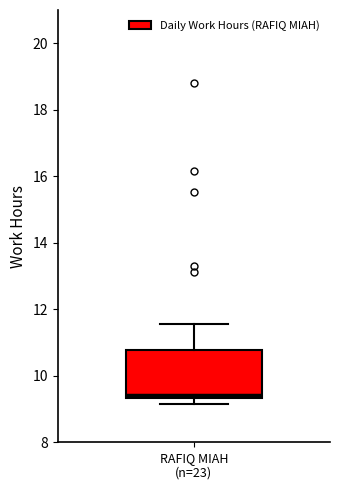

Where does the upper whisker of the box for RAFIQ MIAH (n=23) end on the y-axis? The values are not printed on the chart, so give them approximately, as read against the axis.

11.6